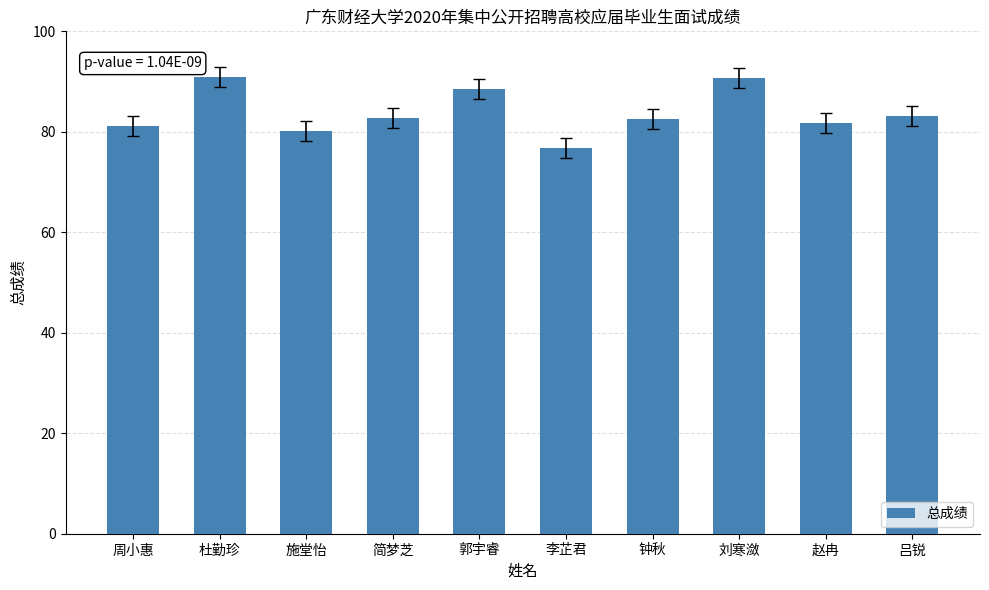

What position from the left is 刘寒潋?

8